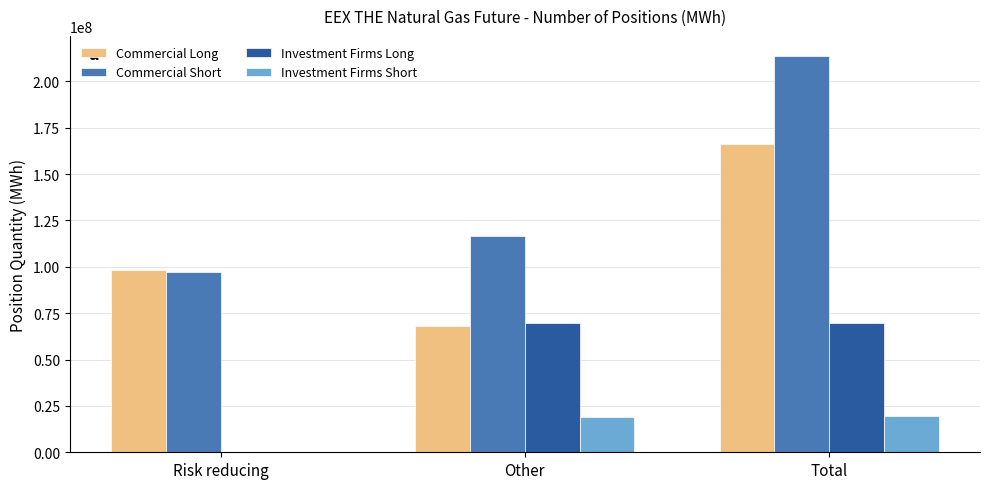

Is it true that Commercial Short equals 34267496 at Other?

False